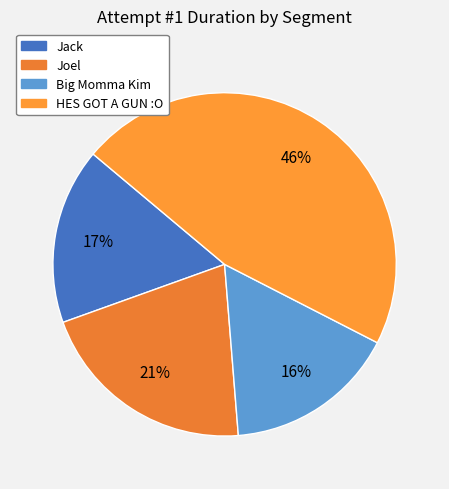

Between Big Momma Kim and HES GOT A GUN :O, which is larger?

HES GOT A GUN :O